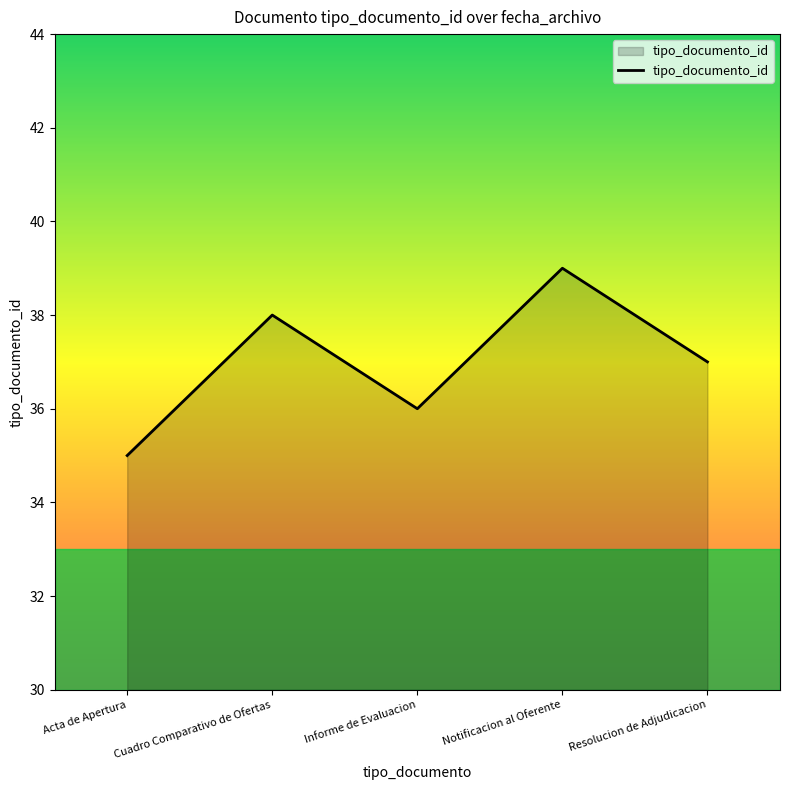

How many lines are shown in the chart?

1